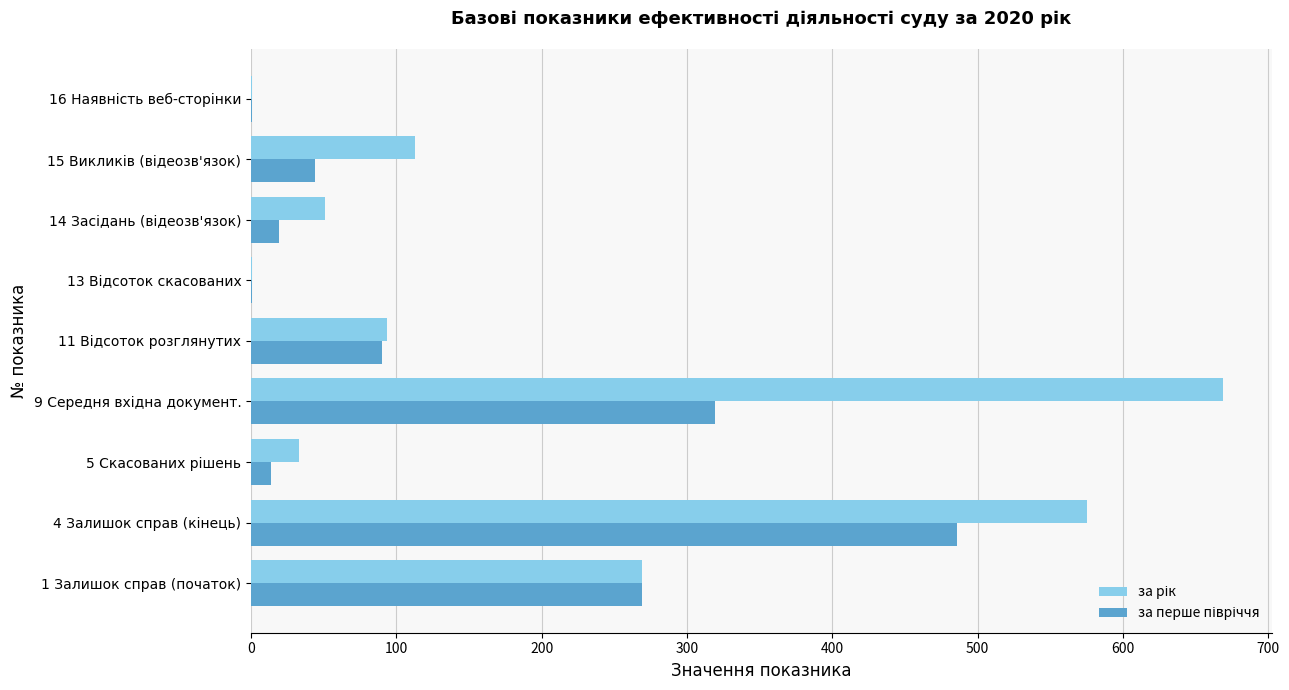

Count the number of categories in the chart.

9